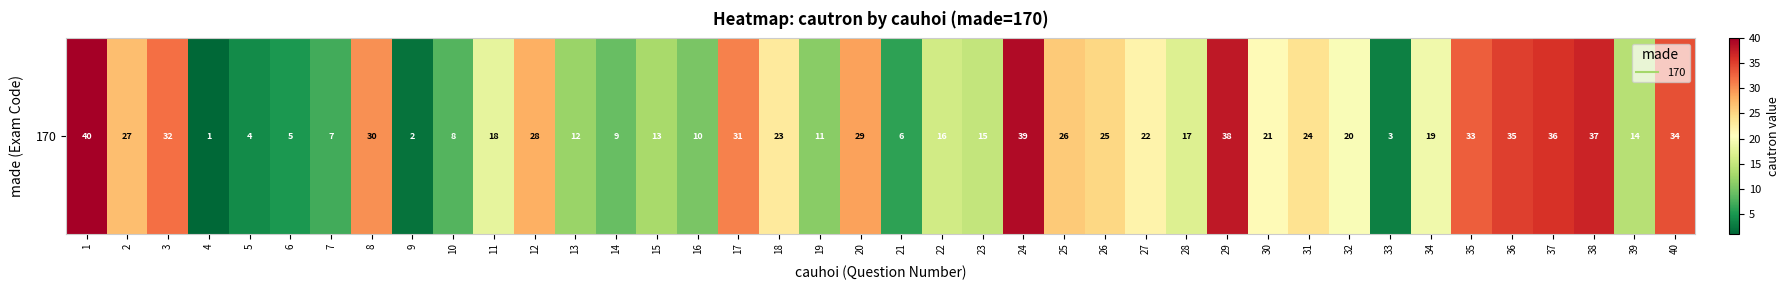

What is the average value?

20